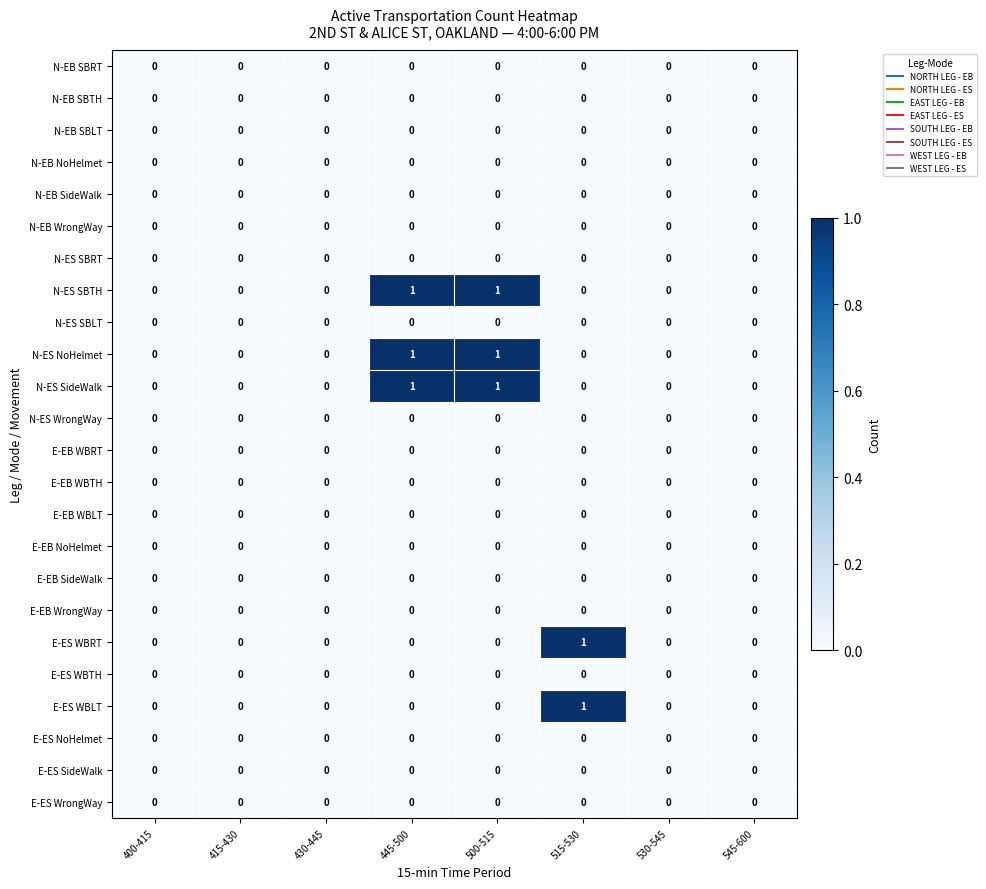

The value of E-ES WBRT at 415-430 is 0. True or false?

True